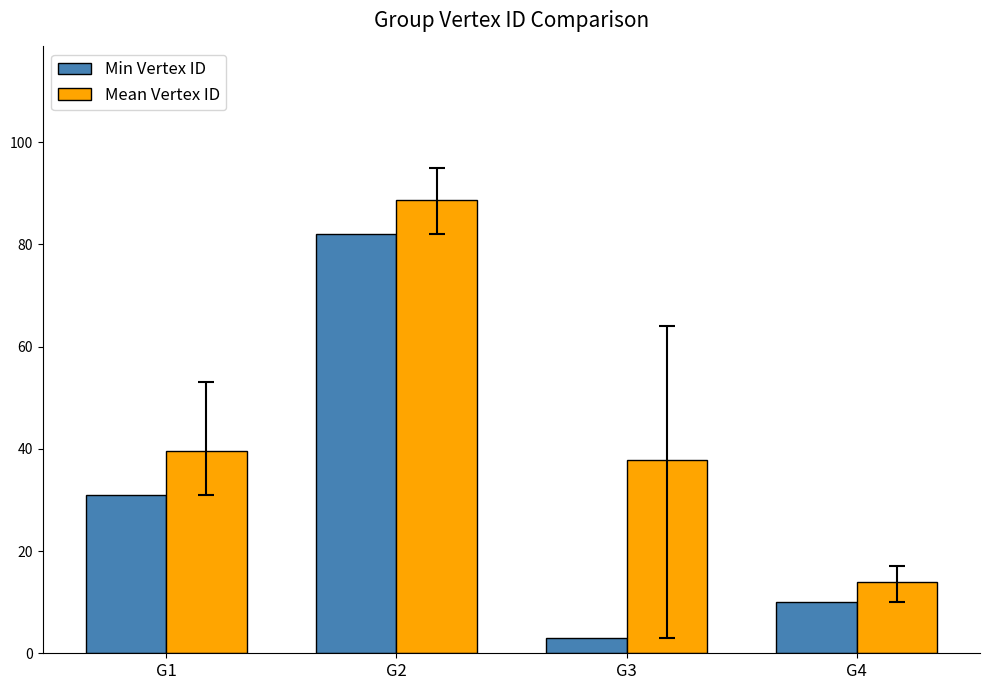

What is the difference between the maximum and minimum values in the Min Vertex ID series?

79.0